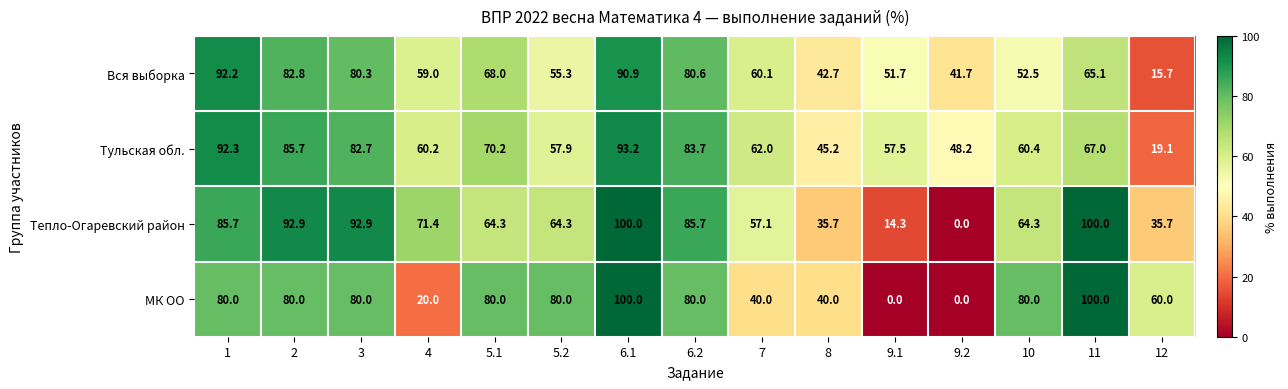

List the series in order of their overall mean, lowest first.

МК ОО, Вся выборка, Тепло-Огаревский район, Тульская обл.